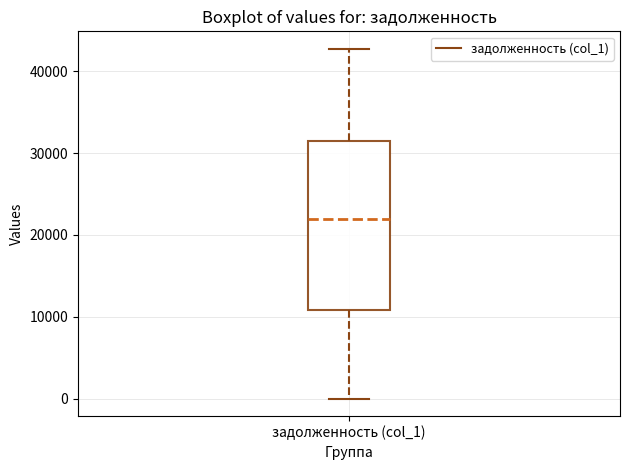

Where does the lower whisker of the box for задолженность (col_1) end on the y-axis? The values are not printed on the chart, so give them approximately, as read against the axis.

0